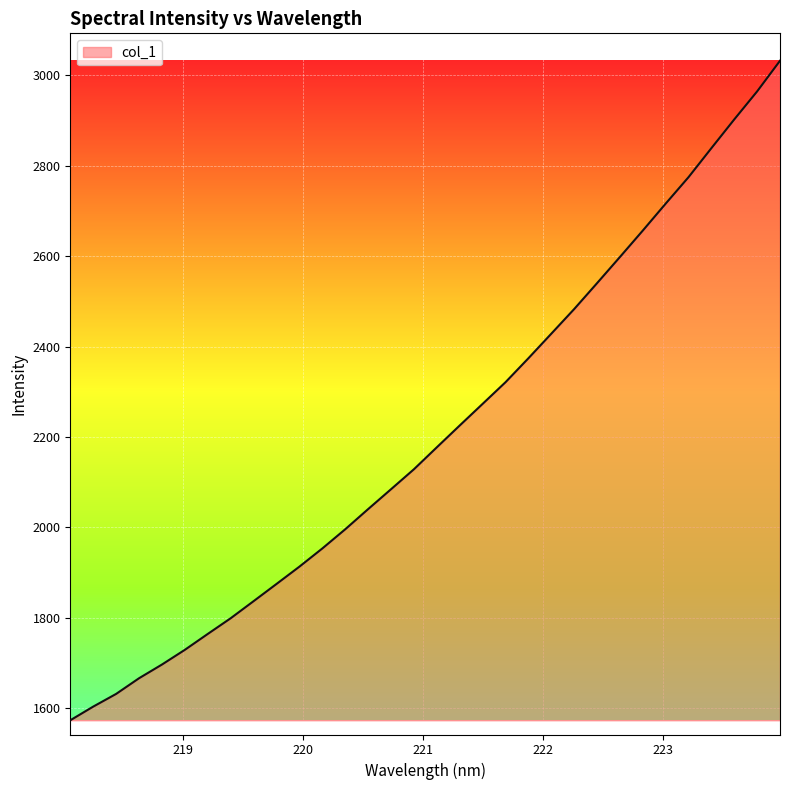

What is the smallest value displayed?

1573.4